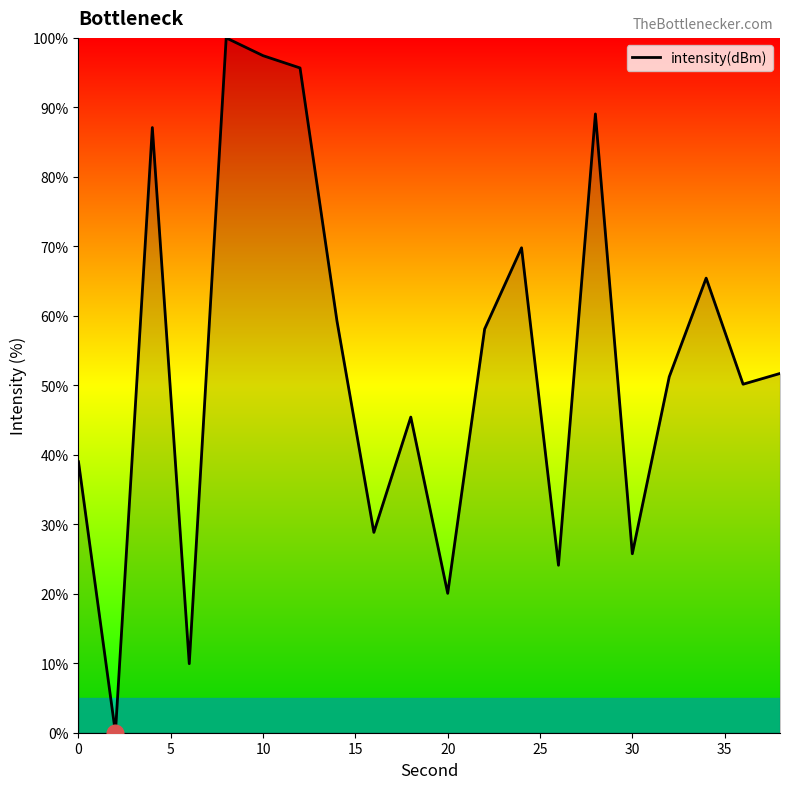

What is the difference between the maximum and minimum values?

100.0